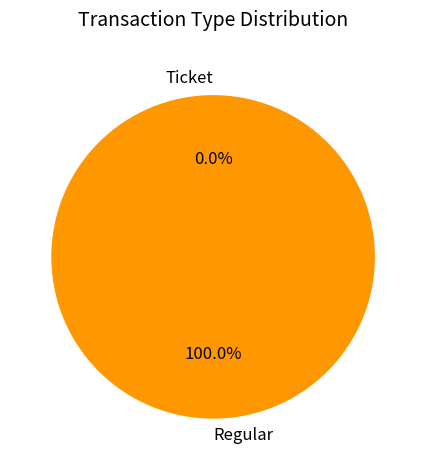

To the nearest percent, what percentage of the pie is Regular?

100%